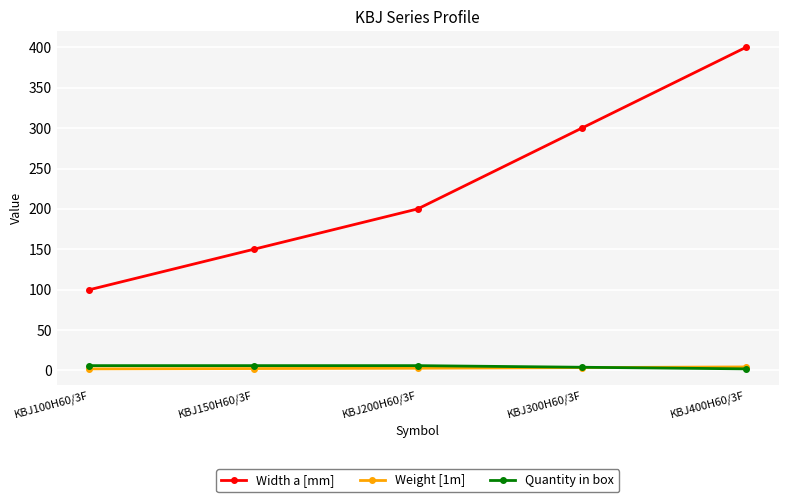

Which series changed the most between KBJ150H60/3F and KBJ400H60/3F?

Width a [mm]